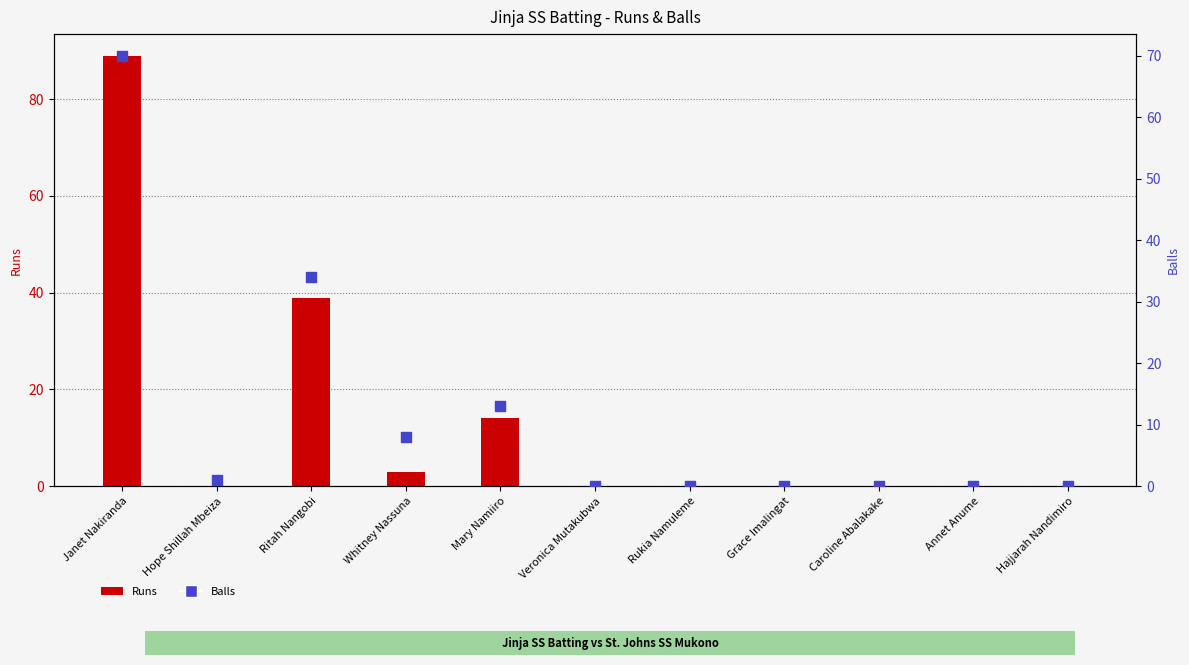

At how many categories does at least one series exceed 14?

2